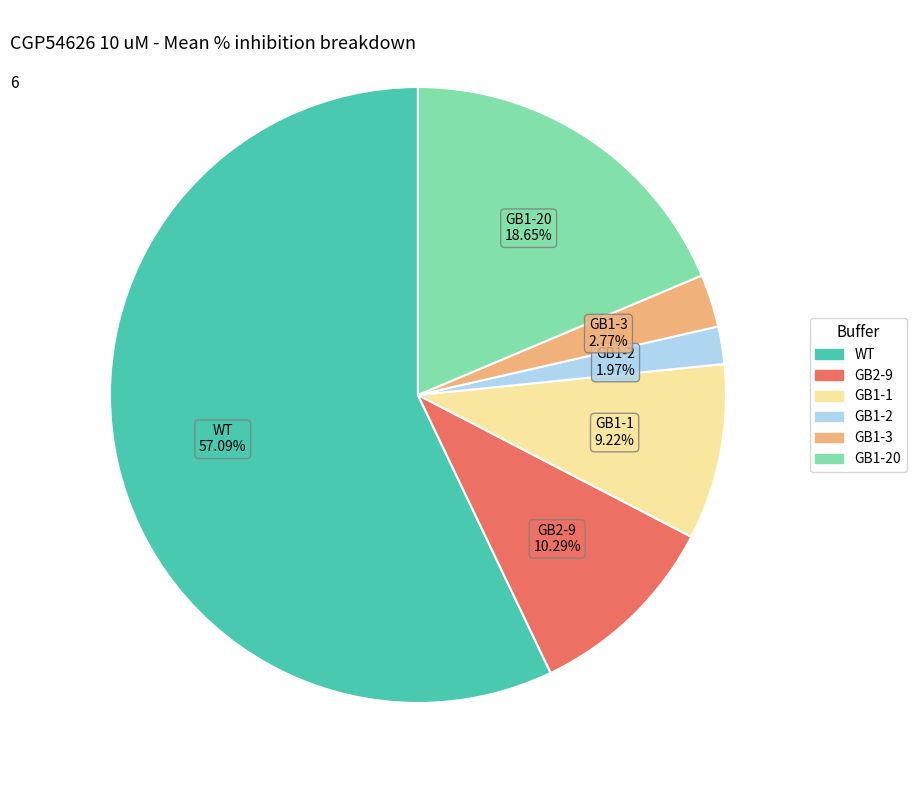

Is there a majority slice in this chart?

Yes